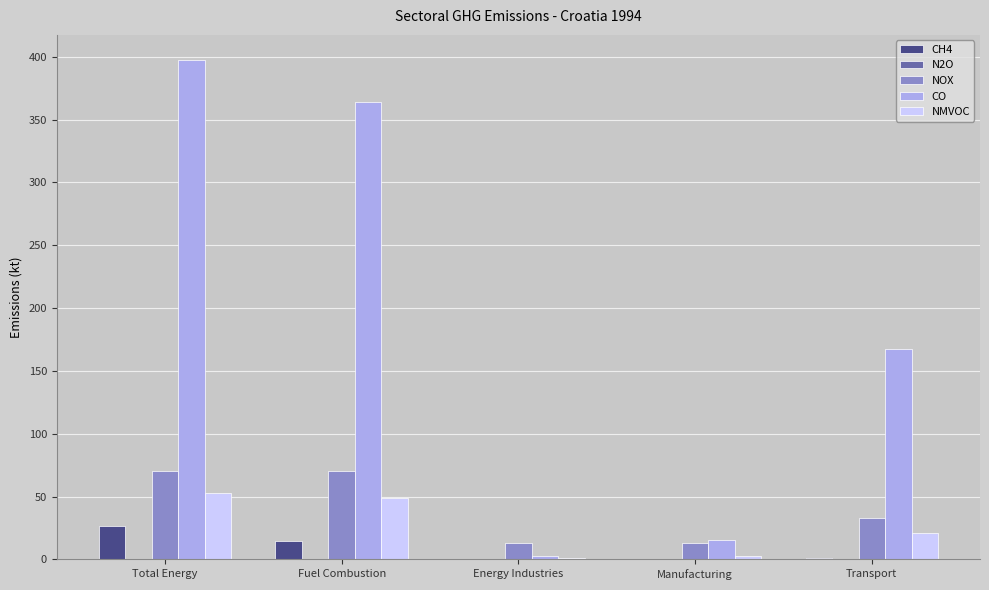

How many groups of bars are there?

5